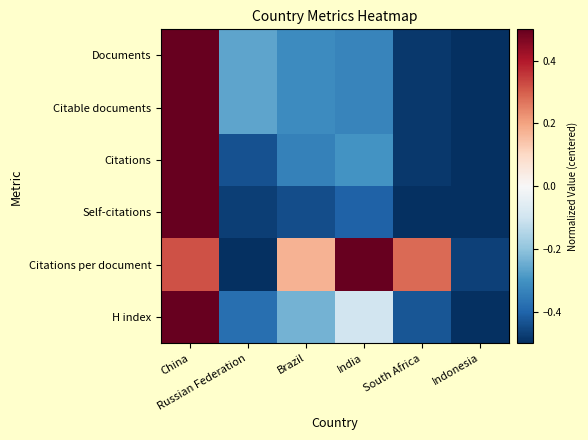

Which series changed the most between China and Brazil?

Self-citations